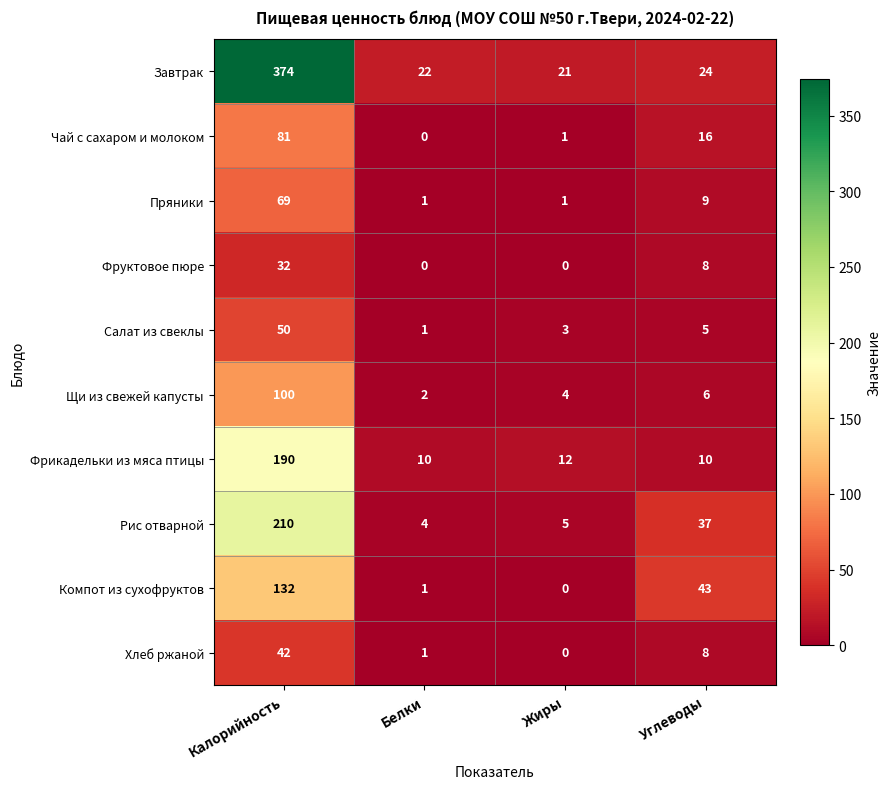

What is the difference between the highest and lowest values at Белки?

22